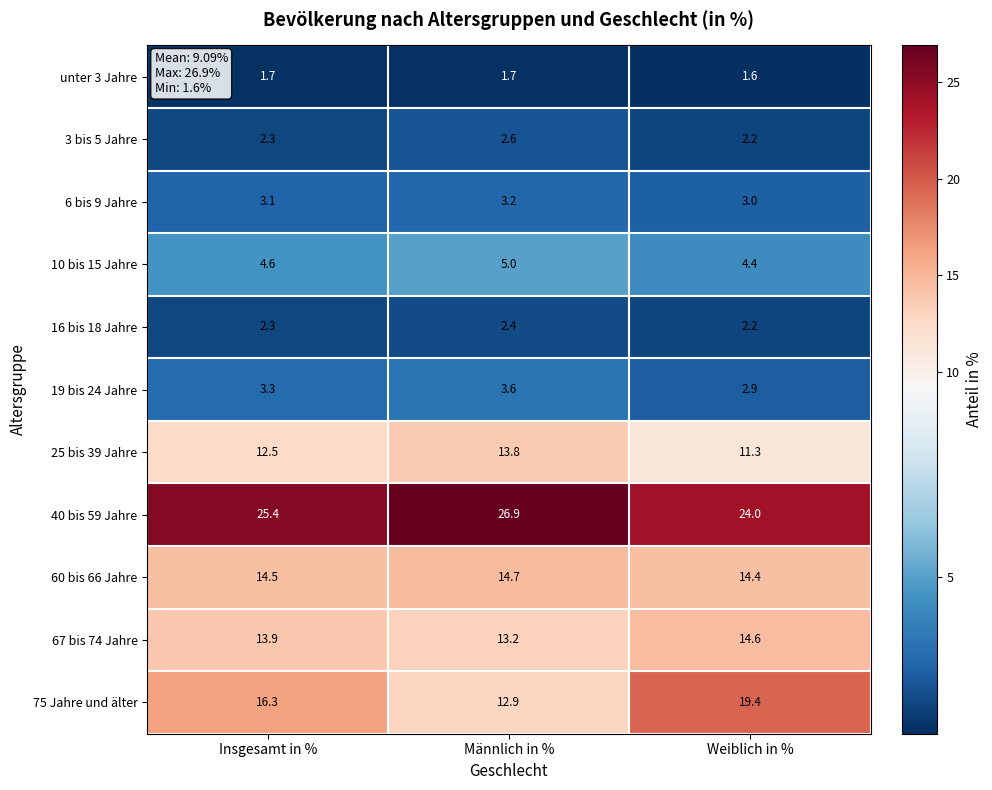

What is the sum of the 10 bis 15 Jahre values at Männlich in % and Weiblich in %?

9.4